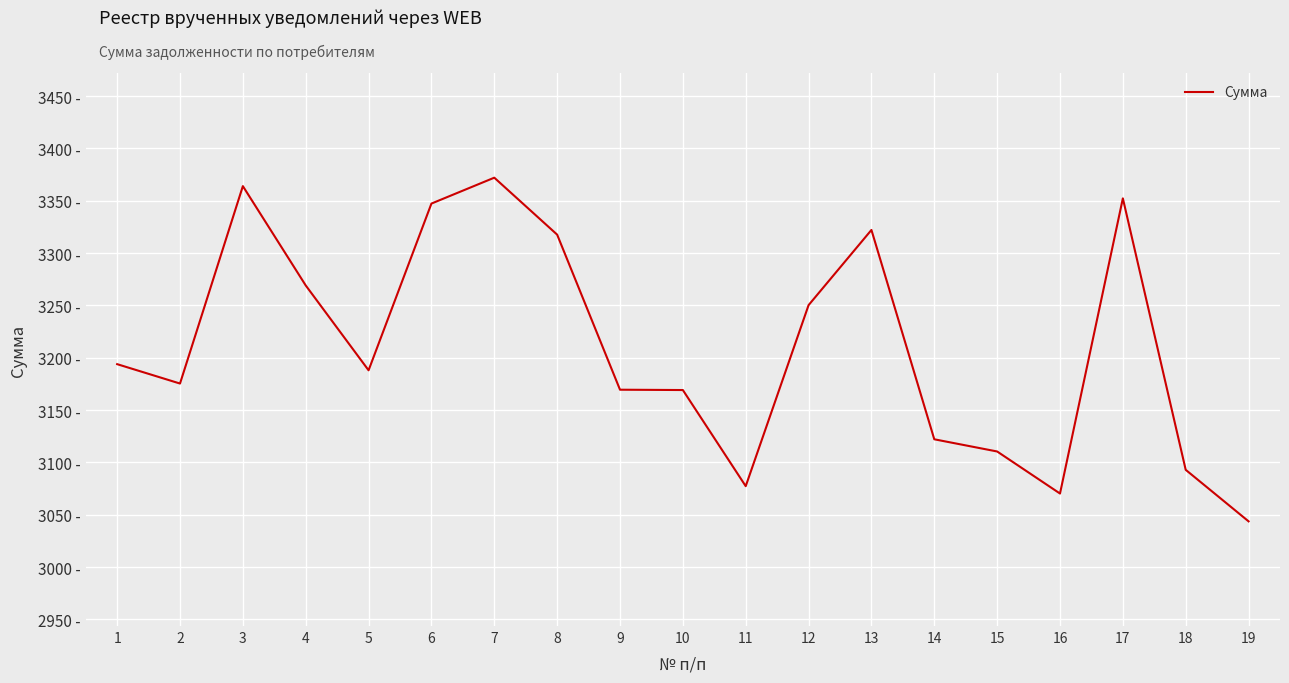

Does the chart display data point markers on the line(s)?

No